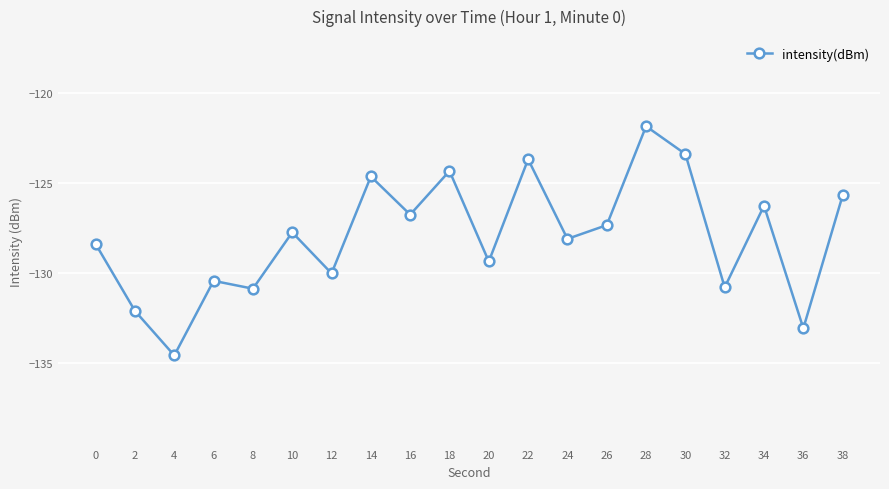

What is the sum of the values at 4 and 2?

-266.6